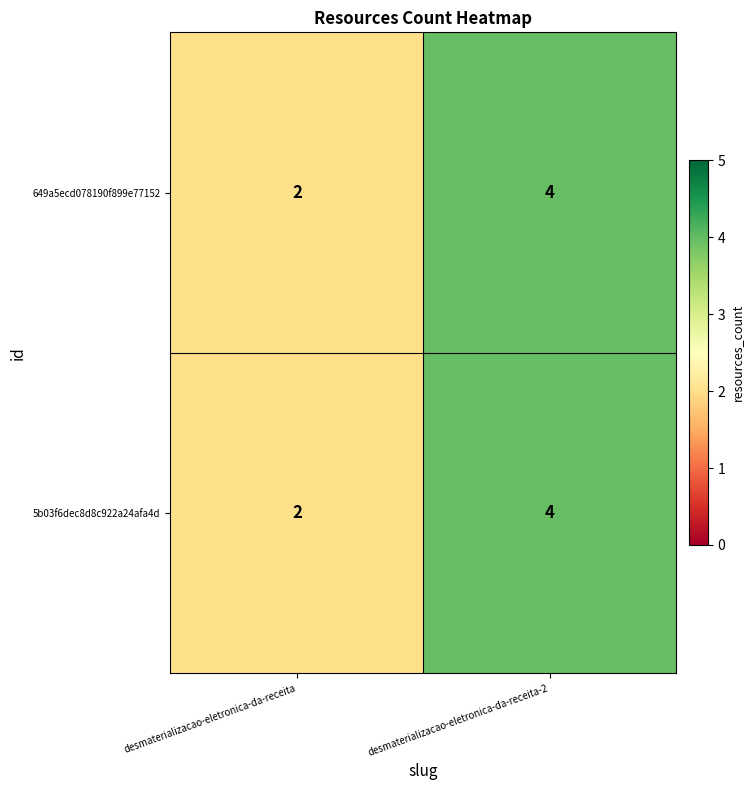

List the labels in order of 649a5ecd078190f899e77152 value, smallest first.

desmaterializacao-eletronica-da-receita, desmaterializacao-eletronica-da-receita-2